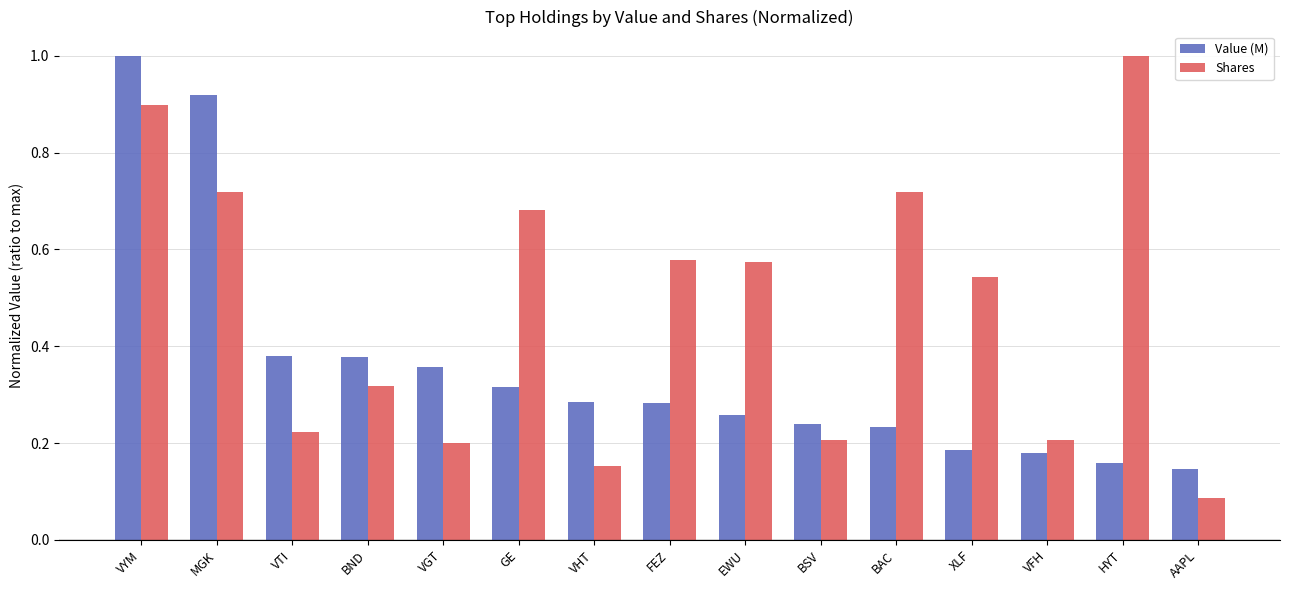

List the series in order of their overall mean, lowest first.

Value (M), Shares